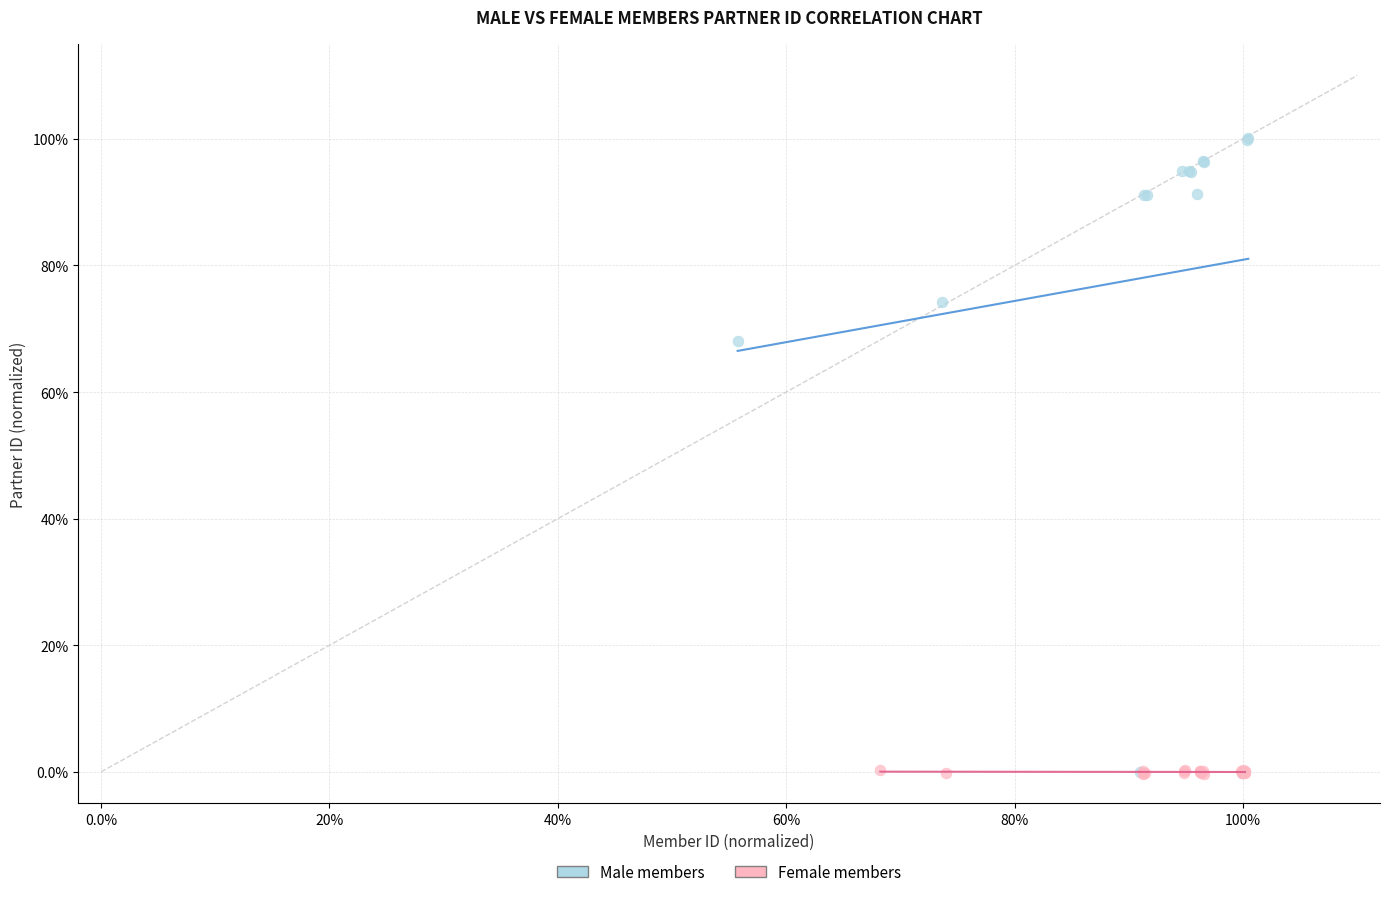

Which series has the widest spread of Y values?

Male members